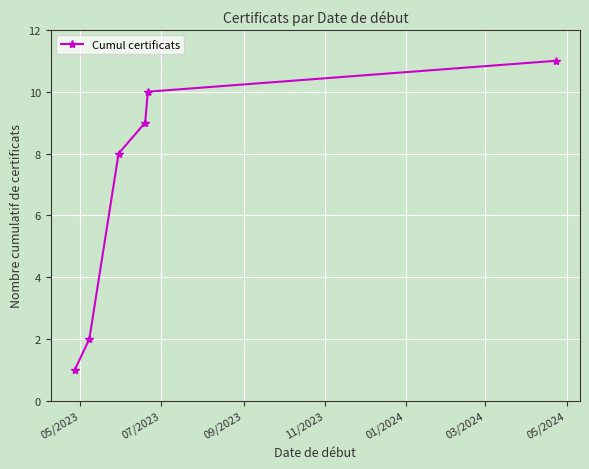

How many lines are shown in the chart?

1